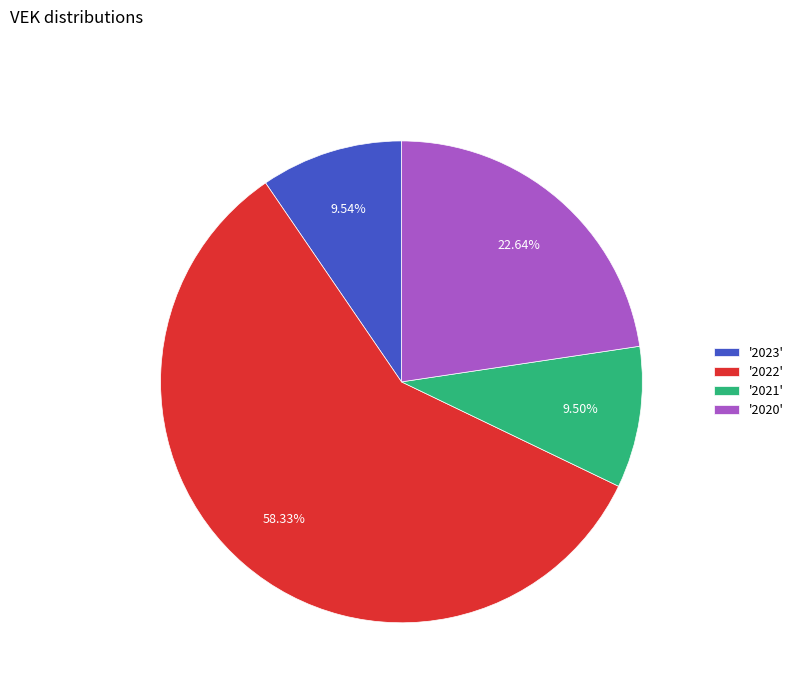

Do '2020' and '2021' together represent more than half of the pie?

No